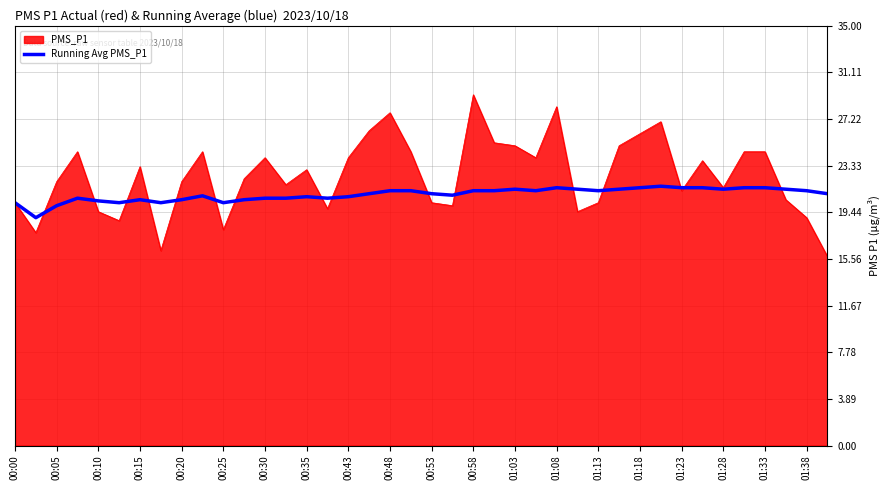

Does the chart have visible grid lines?

Yes